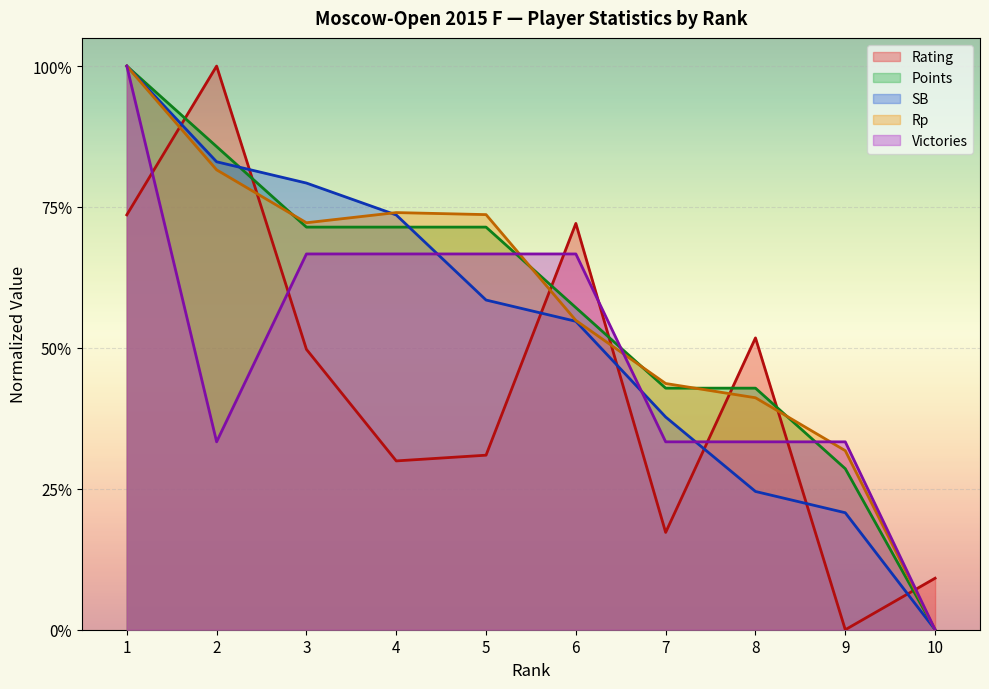

List the labels in order of Points value, smallest first.

10, 9, 7, 8, 6, 3, 4, 5, 2, 1